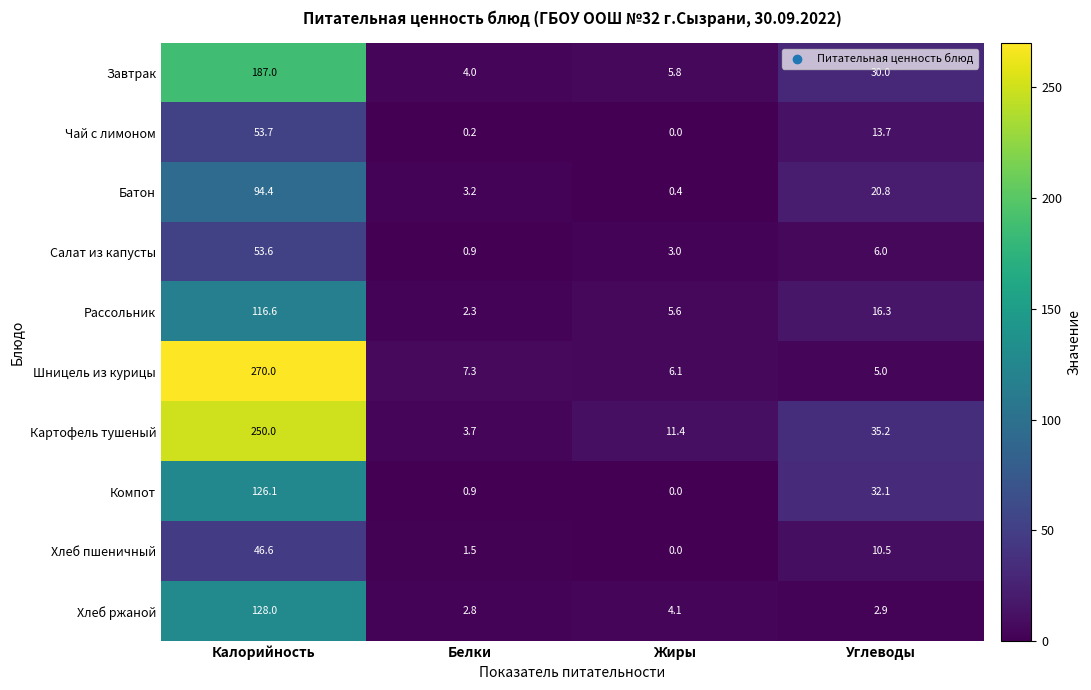

Count the number of data series in this chart.

10